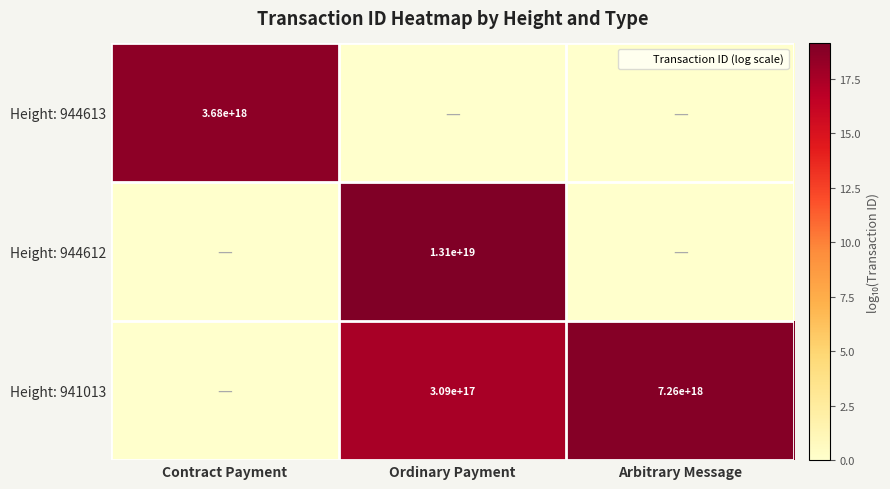

List the series in order of their peak value, highest first.

Height: 944612, Height: 941013, Height: 944613